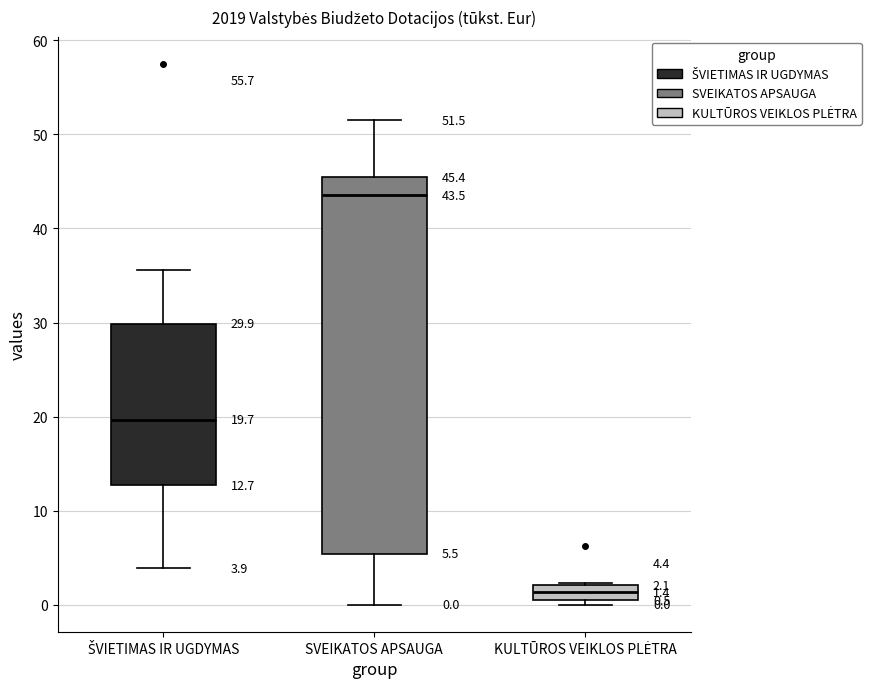

Which box has the lowest median line?

KULTŪROS VEIKLOS PLĖTRA